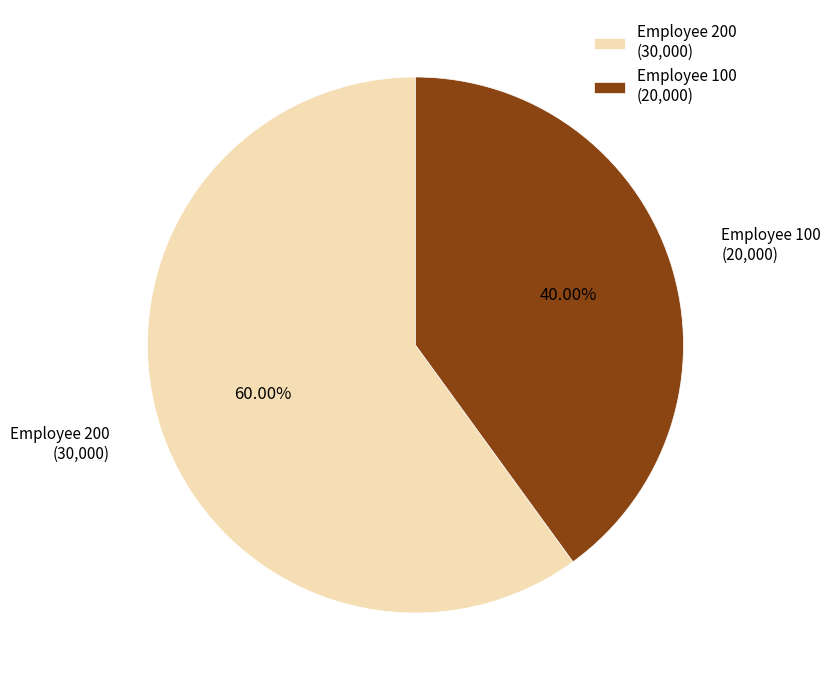

Rank the categories by value from highest to lowest.

Employee 200 (30,000), Employee 100 (20,000)